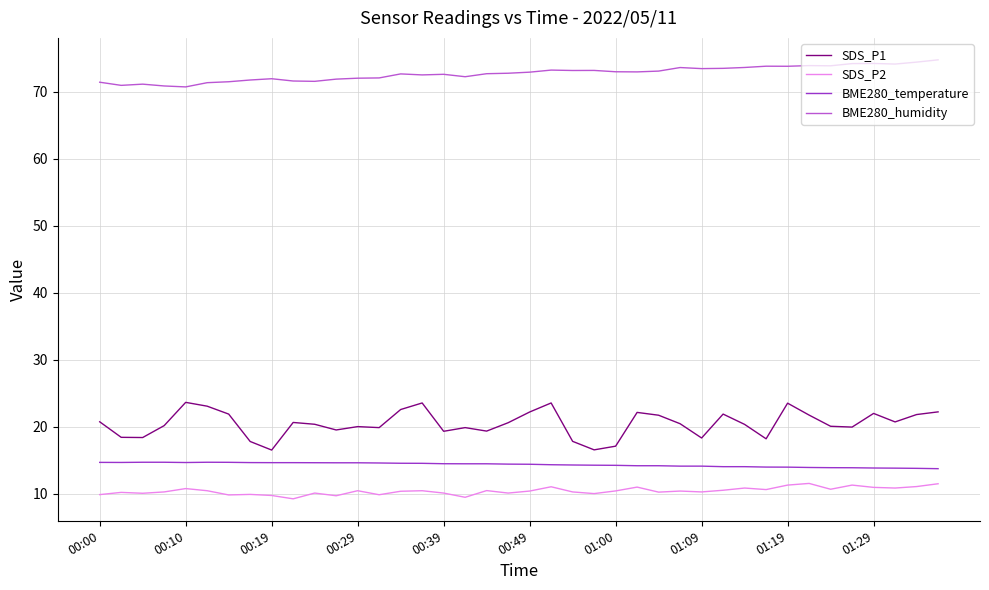

List the series in order of their peak value, lowest first.

SDS_P2, BME280_temperature, SDS_P1, BME280_humidity